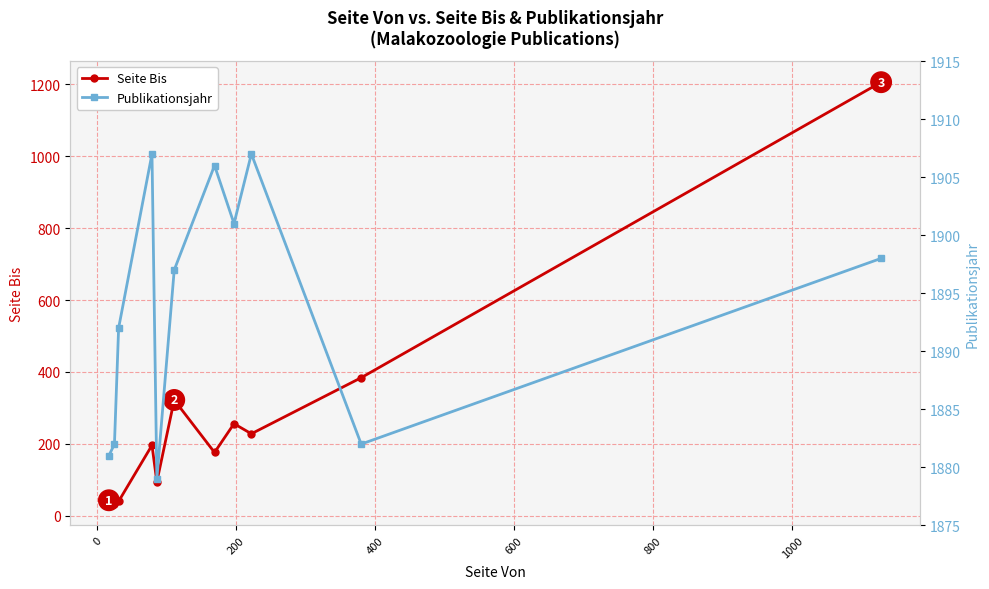

What is the value of the Seite Bis point at the 4th from the left?

196